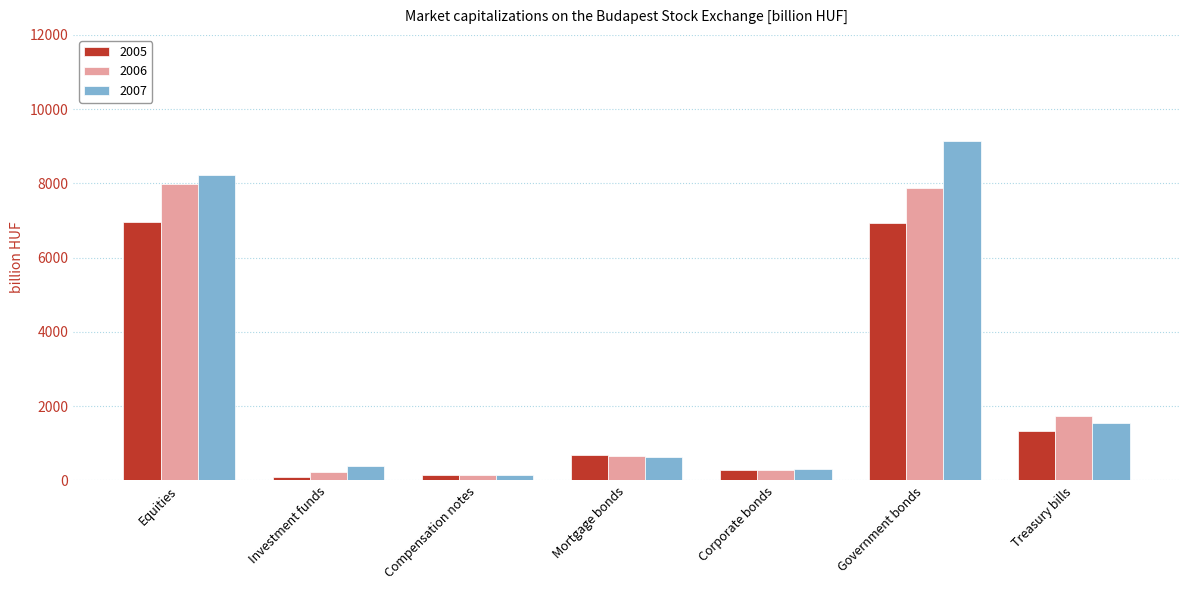

What is the difference between the 2005 values at Investment funds and Corporate bonds?

197.4